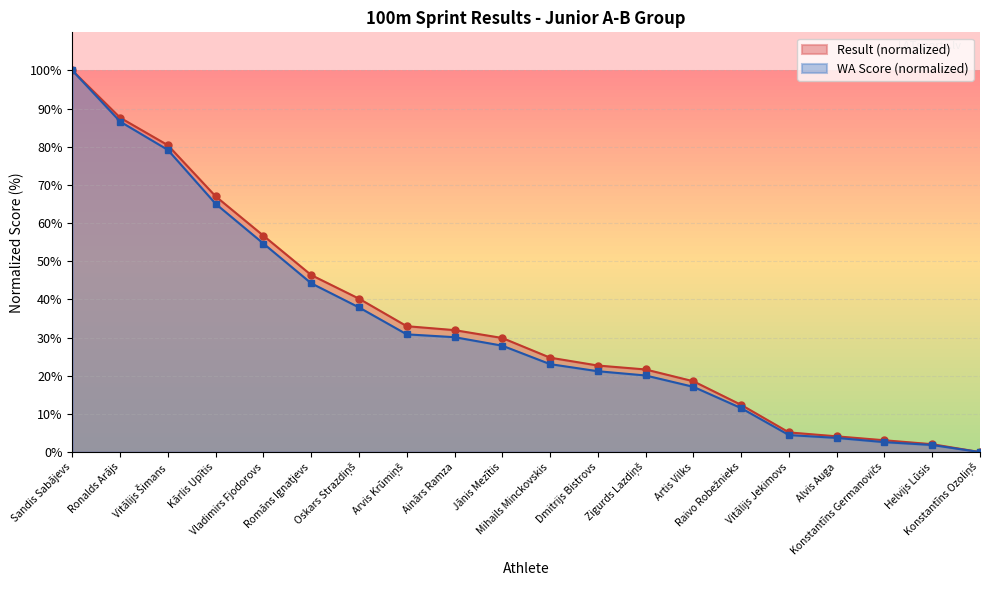

At which category is the sum across all series the highest?

Sandis Sabājevs